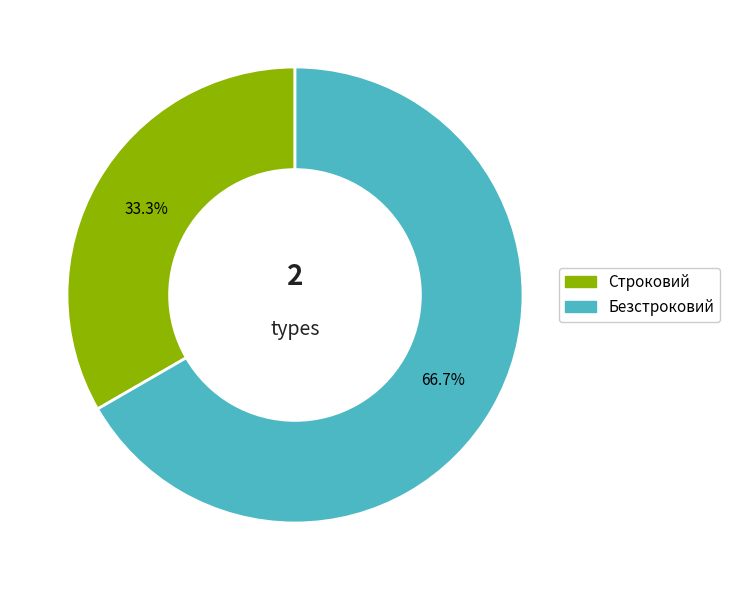

To the nearest percent, what is the average slice percentage?

50%